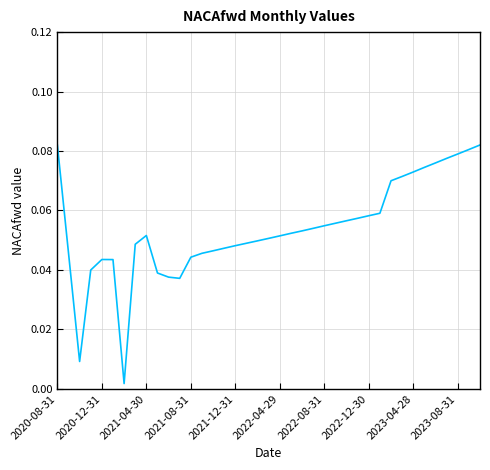

Reading left to right, list all the values displayed in this chart.

0.1	0.0	0.0	0.0	0.0	0.0	0.0	0.0	0.1	0.0	0.0	0.0	0.0	0.0	0.0	0.0	0.0	0.0	0.0	0.1	0.1	0.1	0.1	0.1	0.1	0.1	0.1	0.1	0.1	0.1	0.1	0.1	0.1	0.1	0.1	0.1	0.1	0.1	0.1